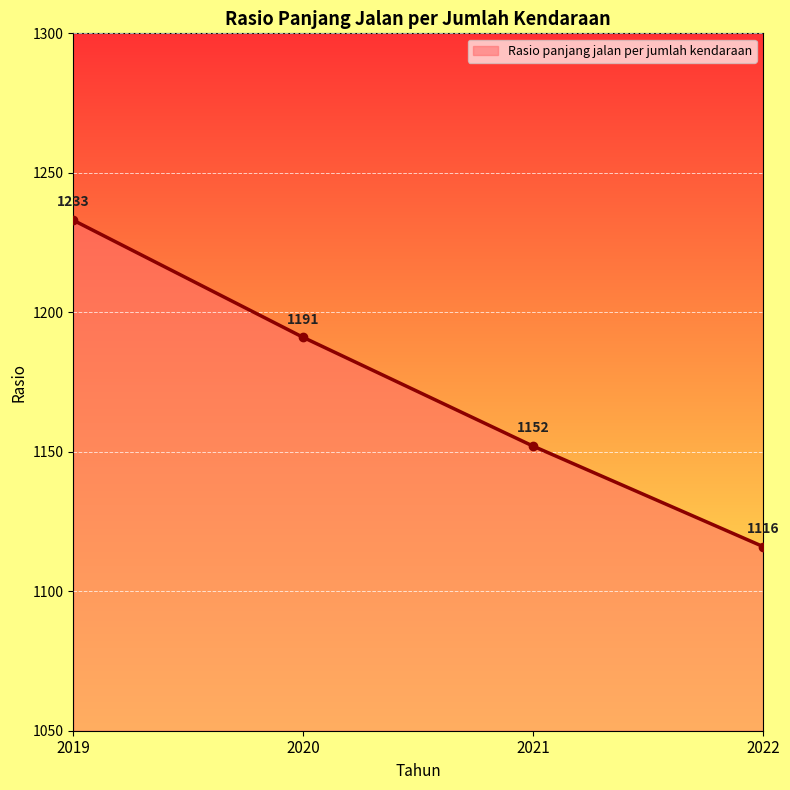

How many values are between 1152 and 1233?

3